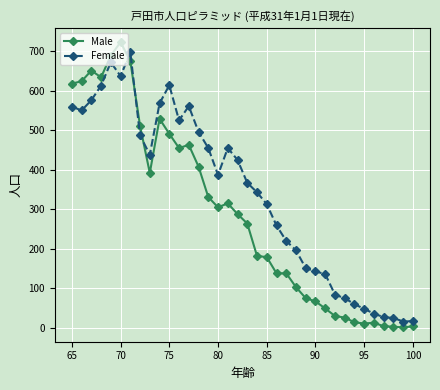

Which series has the largest total across all categories?

Female